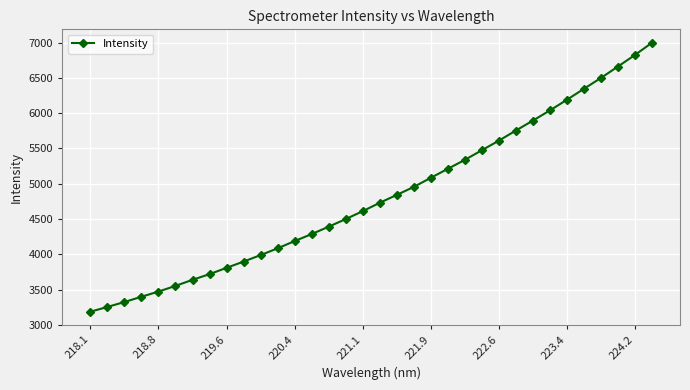

What is the difference between the maximum and minimum values?

3812.9